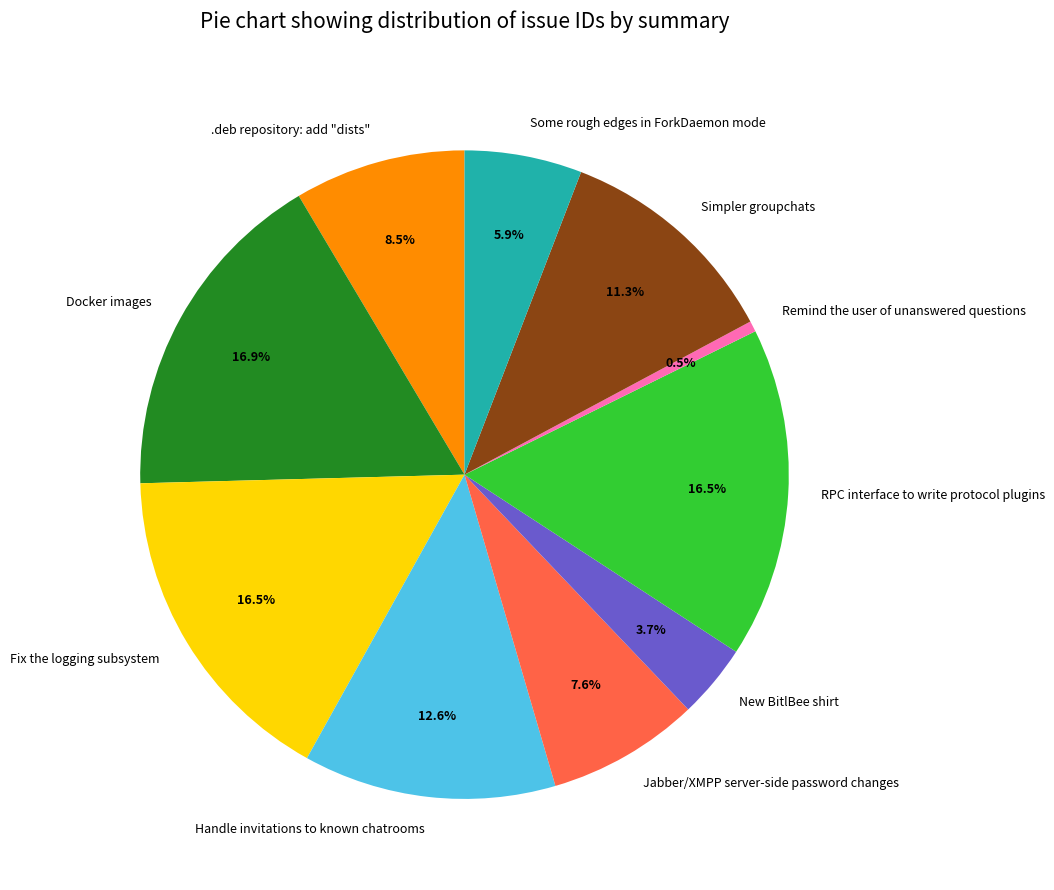

To the nearest percent, what is the combined percentage of Simpler groupchats and RPC interface to write protocol plugins?

28%